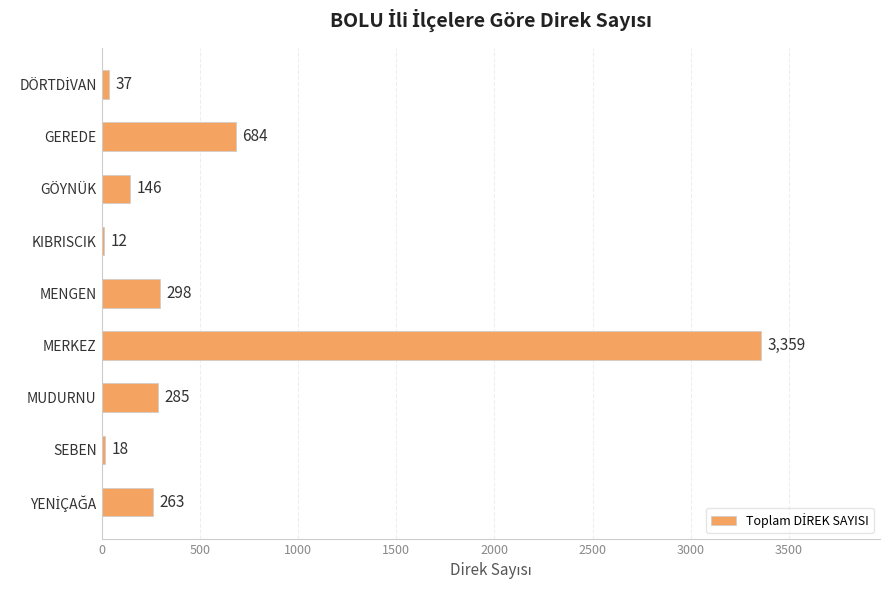

Which category has the highest value across all series?

MERKEZ